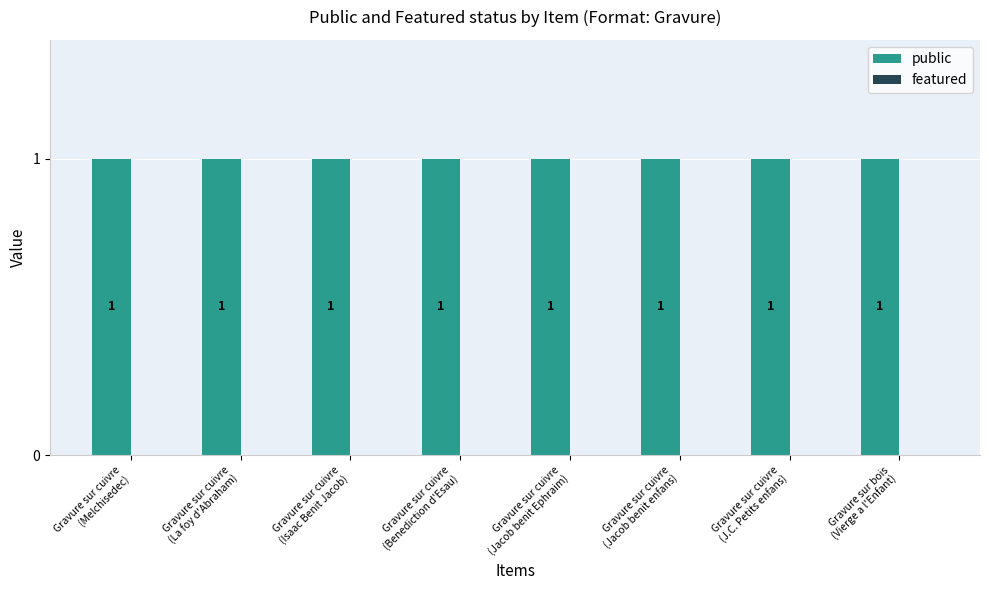

Reading left to right, what are all the values shown in this chart?

public: 1	1	1	1	1	1	1	1
featured: 0	0	0	0	0	0	0	0